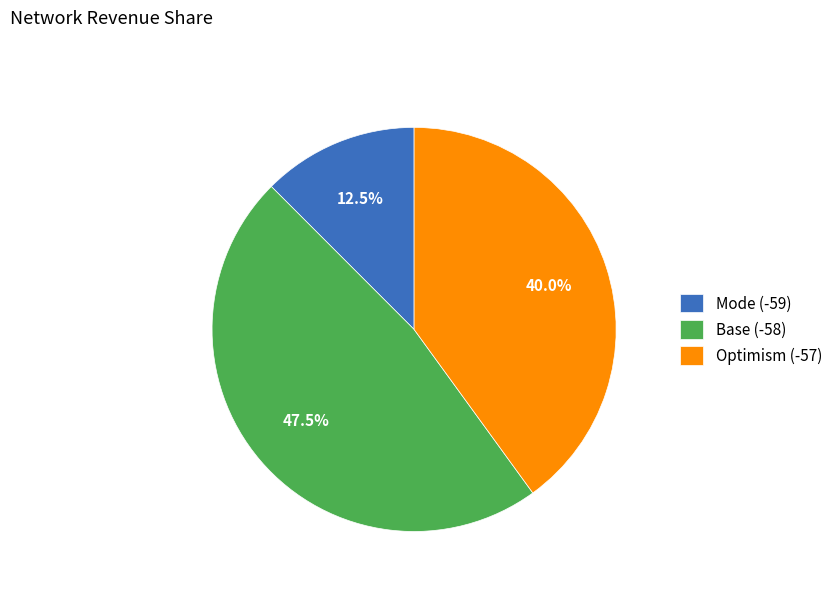

What is the ratio of the value at Optimism (-57) to the value at Base (-58)?

0.8